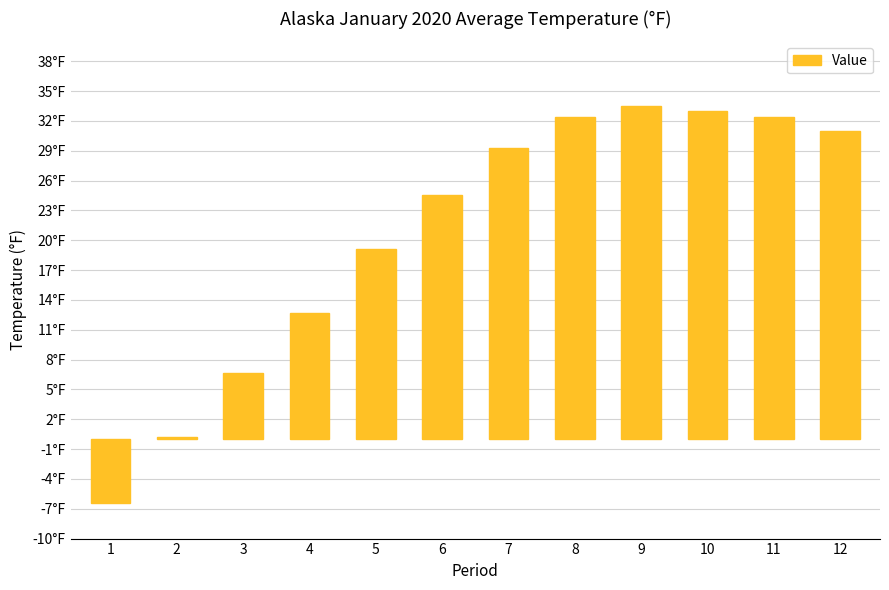

Are the bars horizontal?

No